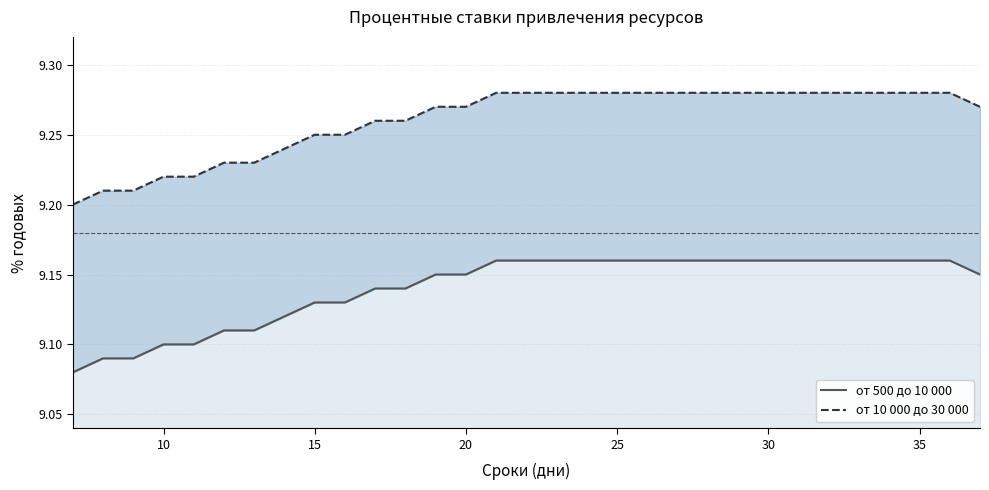

True or false: от 10 000 до 30 000 and от 500 до 10 000 intersect in this chart.

False